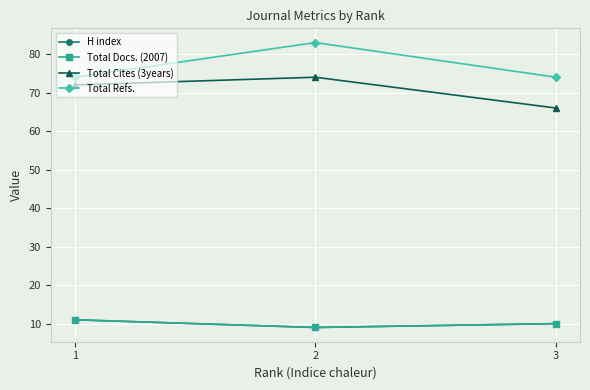

What is the difference between the Total Docs. (2007) values at 1 and 2?

2